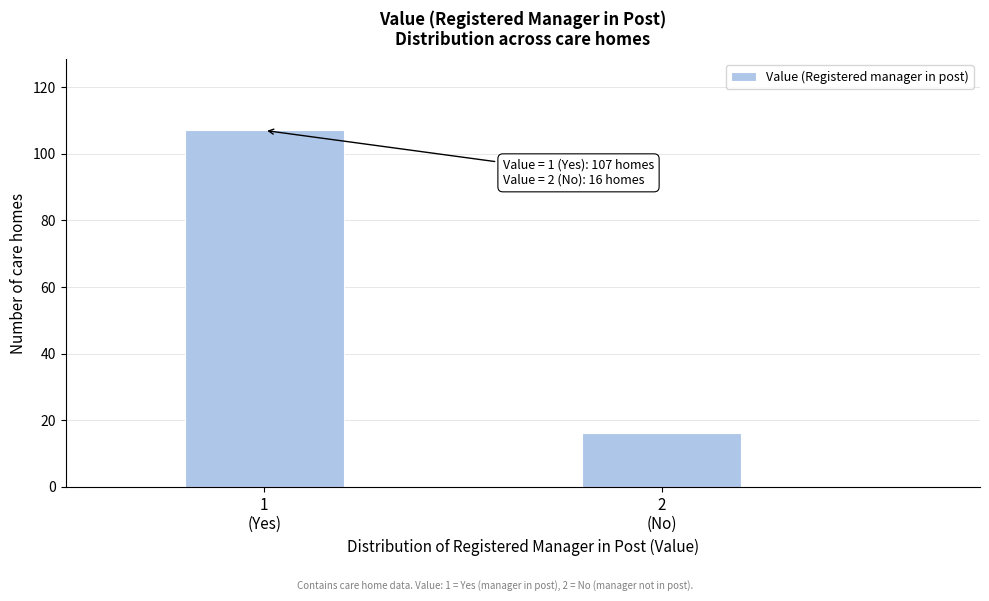

Reading left to right, list all the values displayed in this chart.

107	16